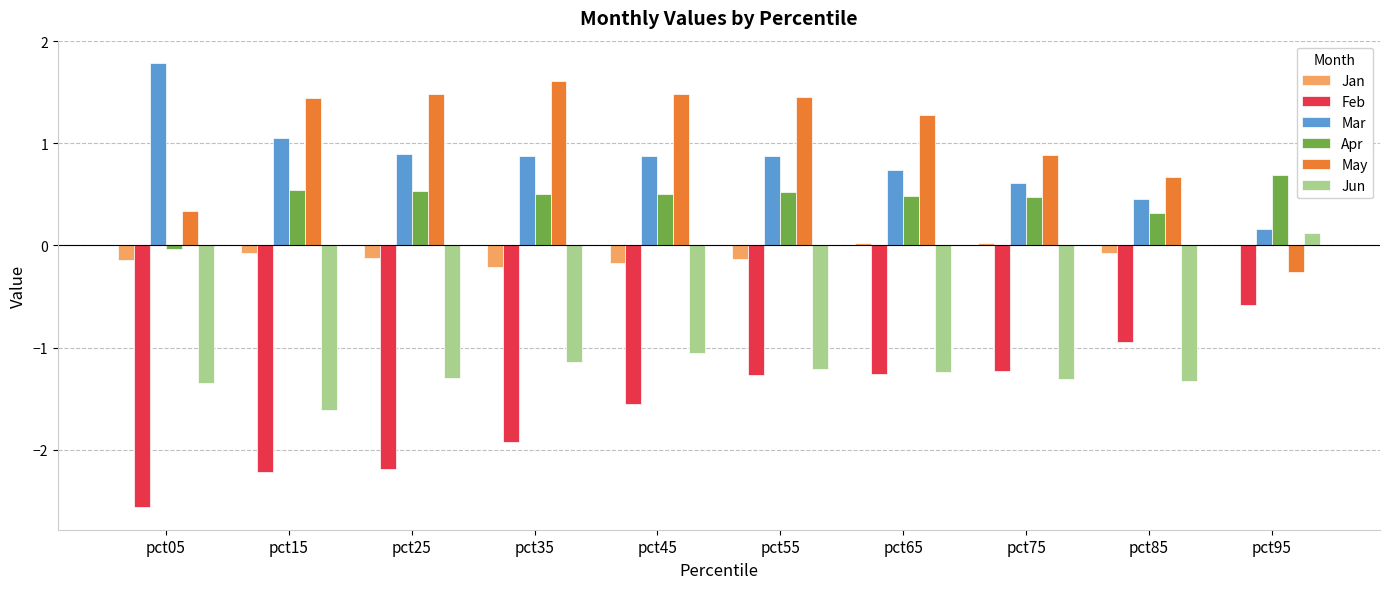

Which series has the largest range (max minus min)?

Feb